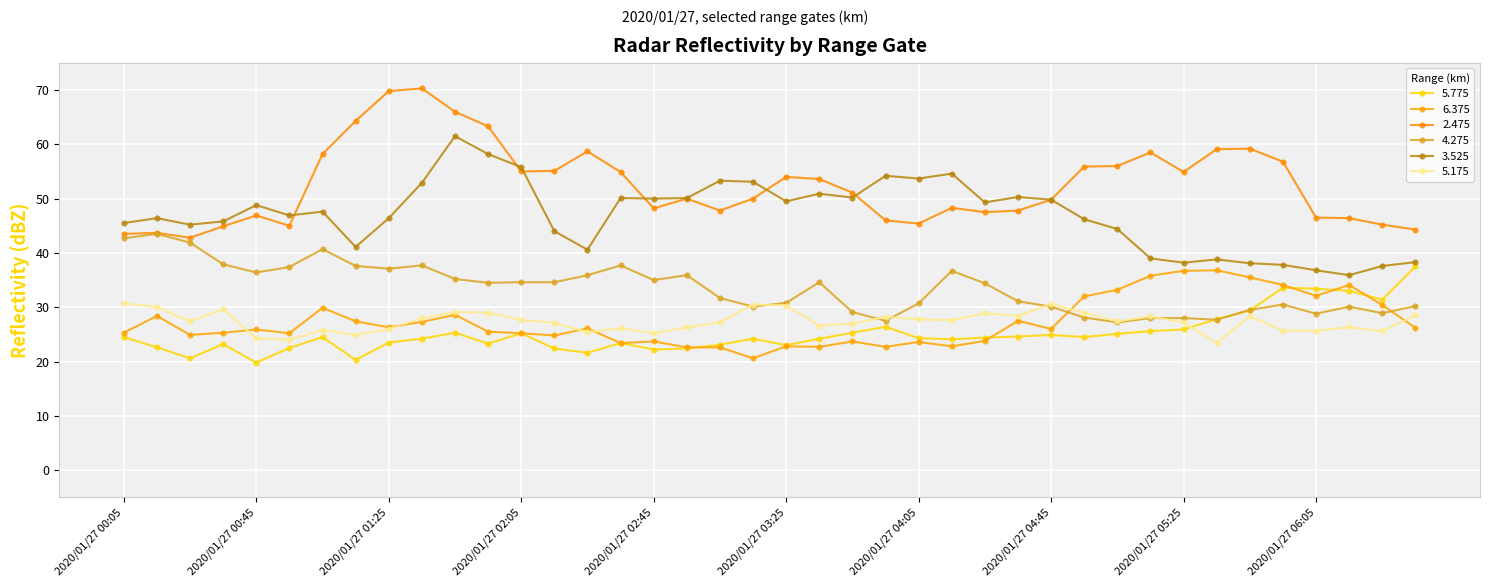

What is the label of the 32nd point from the right?

2020/01/27 01:25